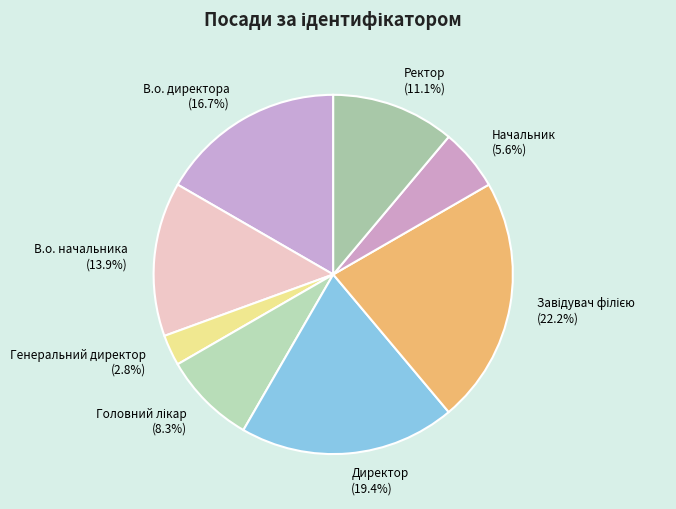

Is it true that Генеральний директор is 3% of the pie?

True